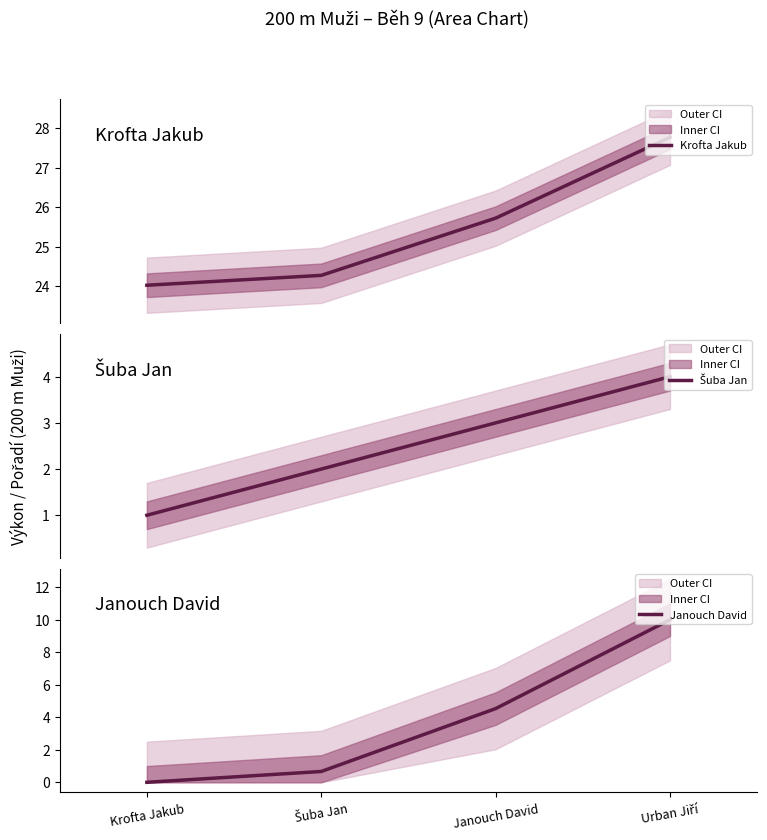

What is the sum of all Krofta Jakub values?

101.8